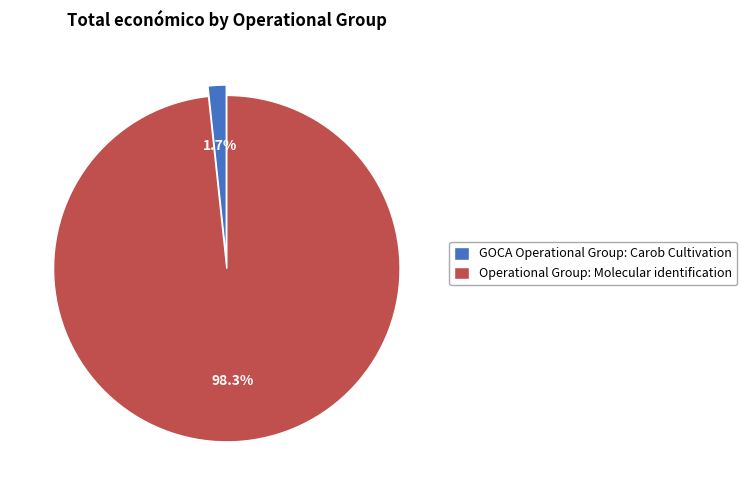

Count the number of slices in the pie.

2